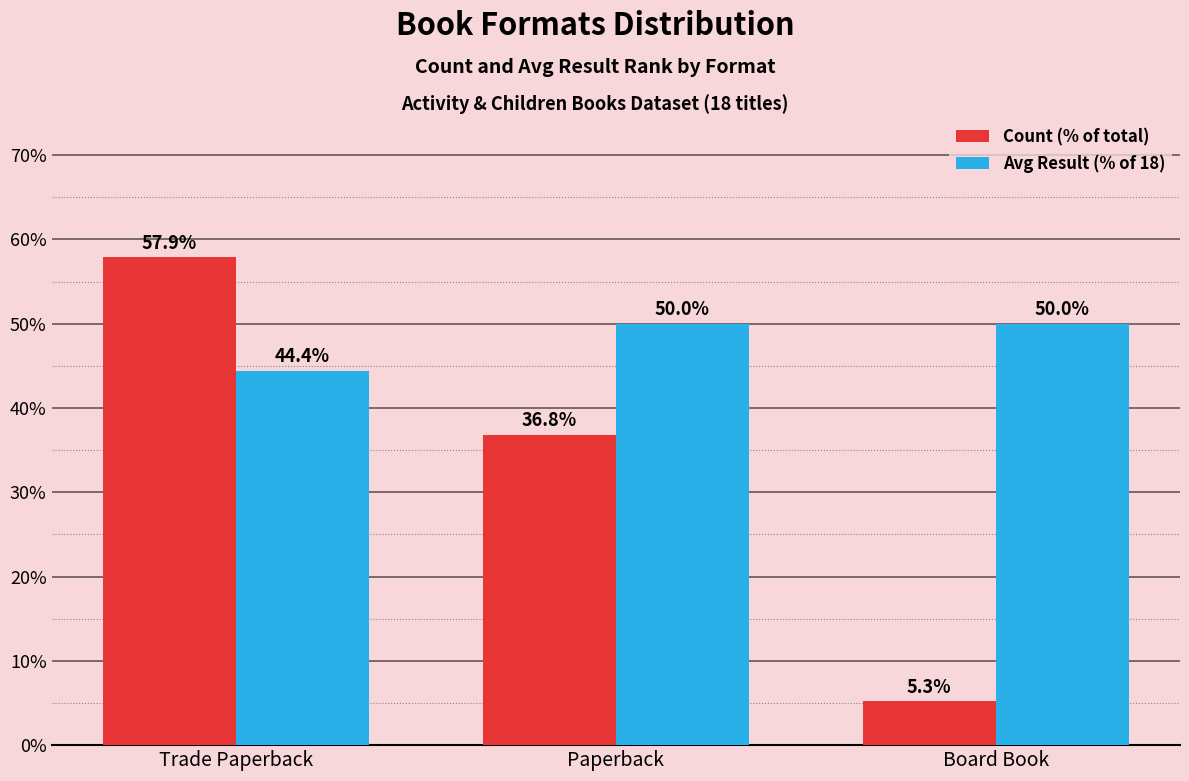

Rank the series by their maximum value, from lowest to highest.

Avg Result (% of 18), Count (% of total)